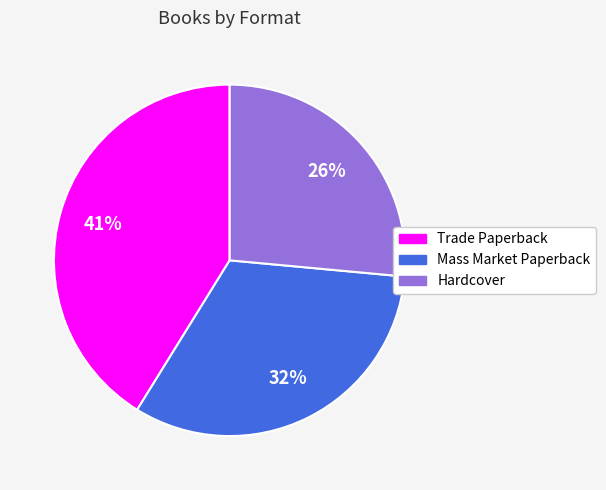

To the nearest percent, what is the difference between the largest and smallest slice percentages?

15%